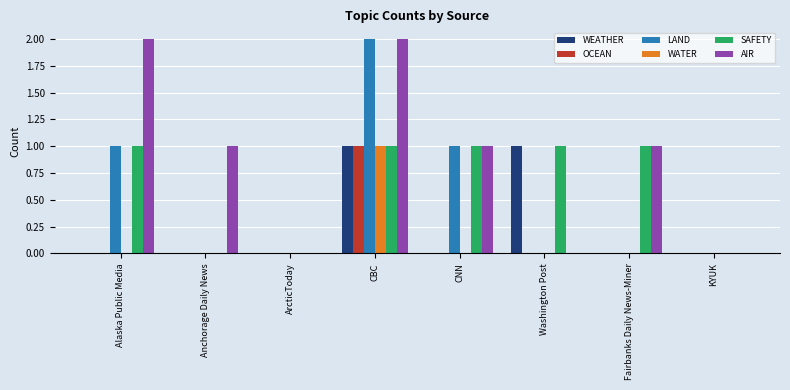

How many LAND values are between 0 and 1?

7